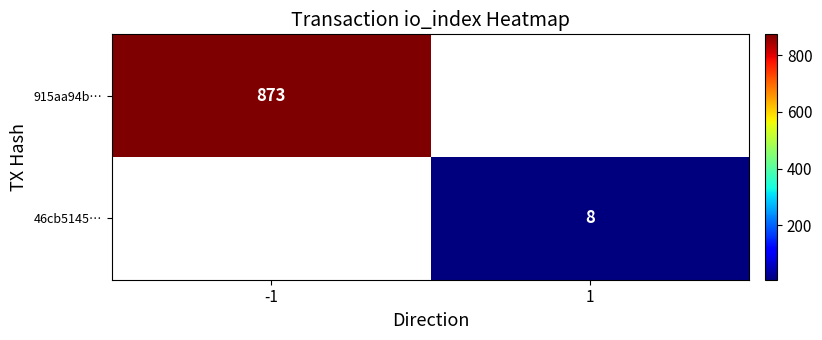

The 915aa94b… series shows 327 at -1. True or false?

False